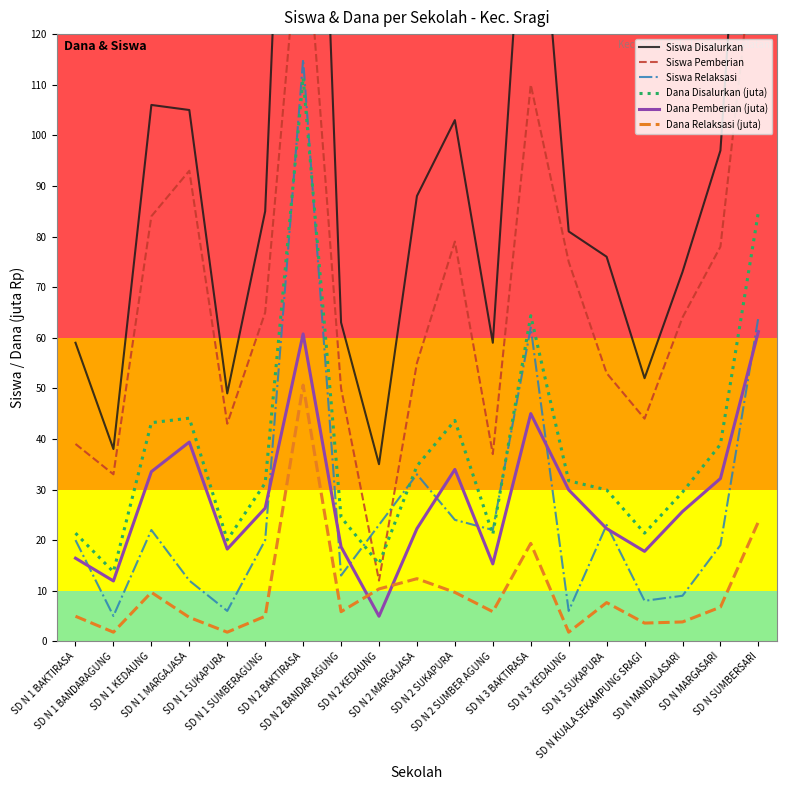

Where is the first local maximum for Dana Disalurkan (juta)?

SD N 1 MARGAJASA